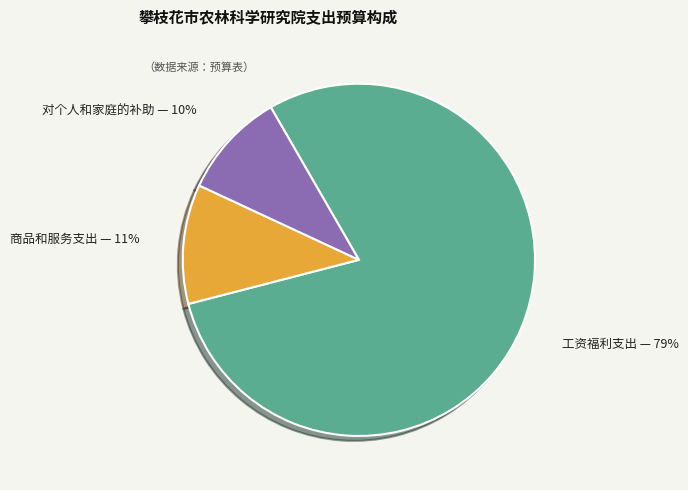

To the nearest percent, what is the average slice percentage?

33%